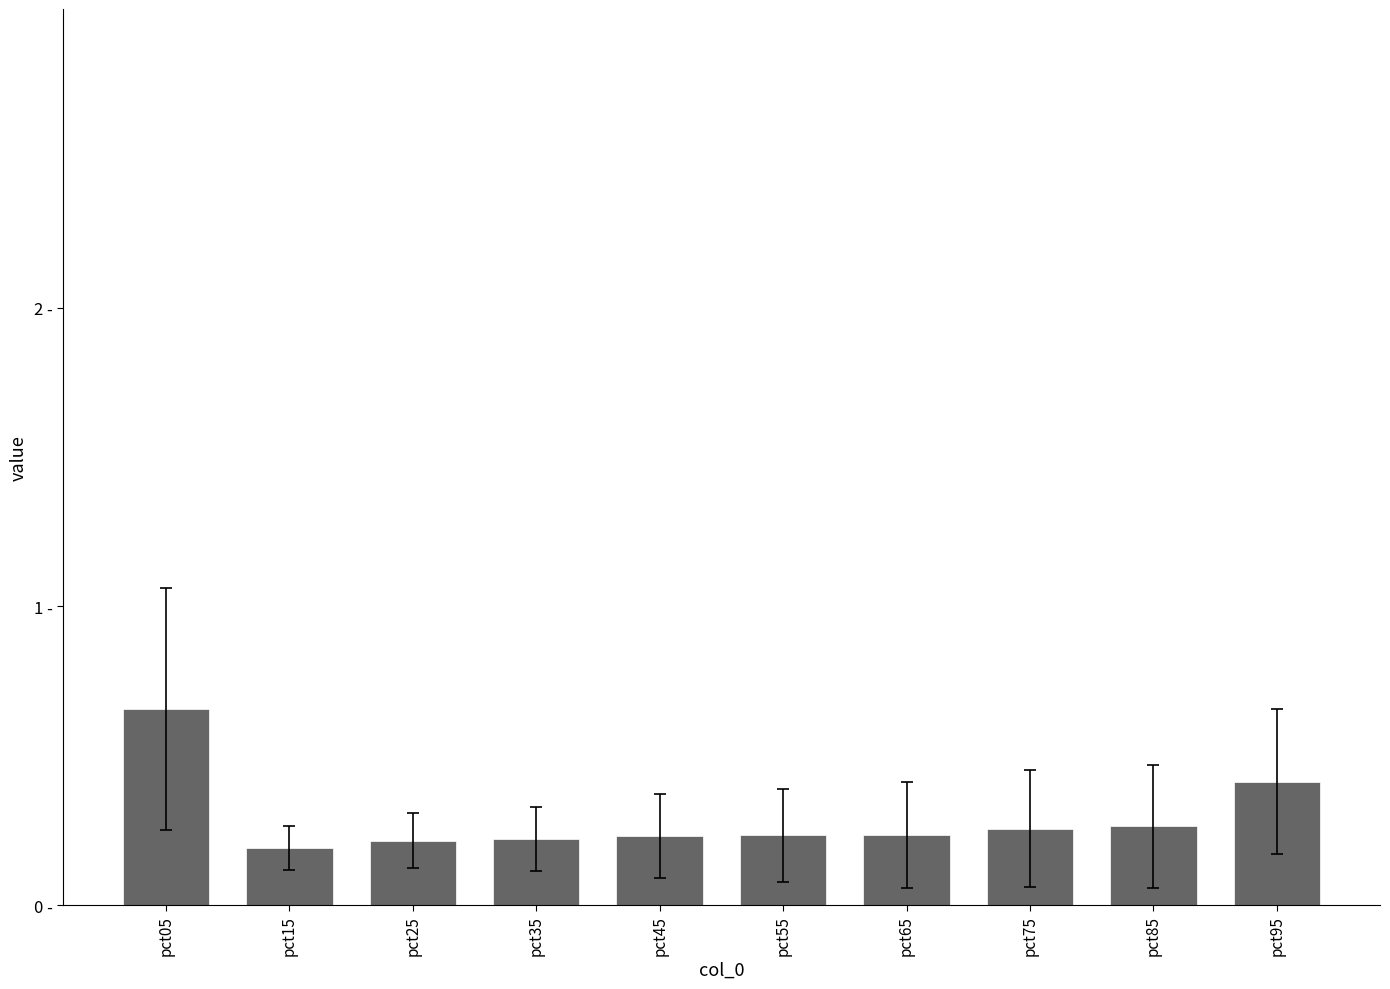

What is the difference between the maximum and minimum values?

0.5